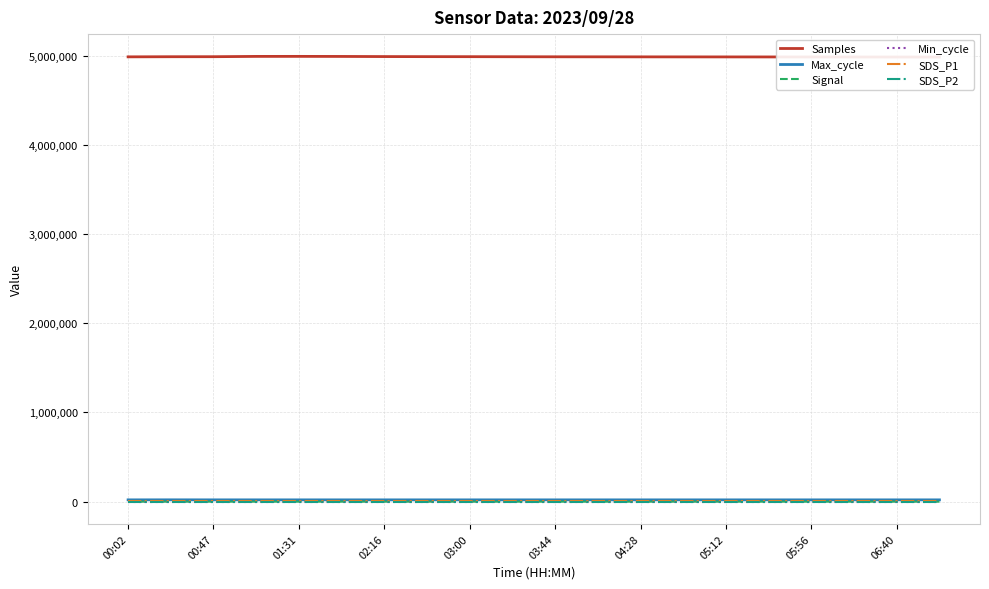

Where is the first local maximum for Max_cycle?

00:47